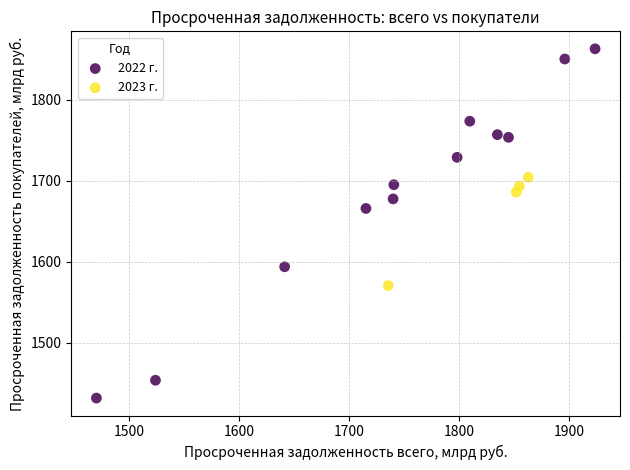

Which series contains the lowest Y value?

2022 г.